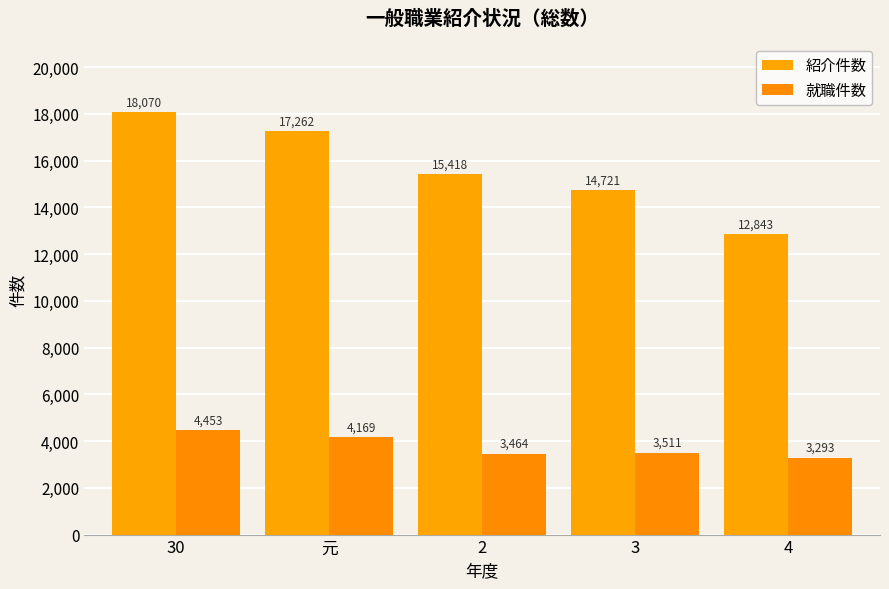

What position from the left is 元?

2